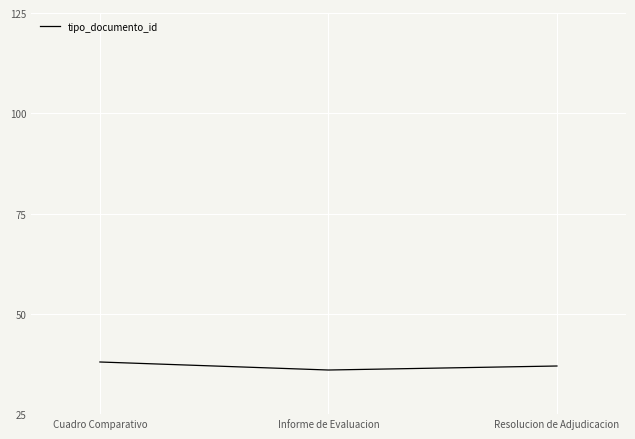

What is the difference between the values at Cuadro Comparativo and Informe de Evaluacion?

2